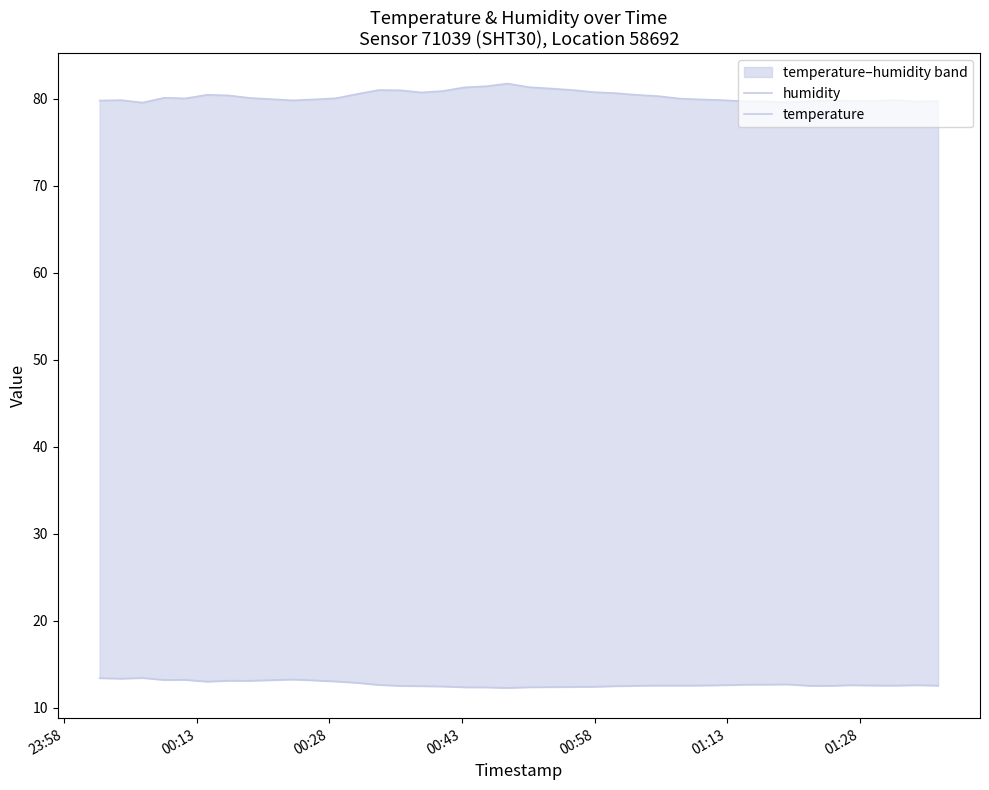

At which category does humidity reach its first local peak?

00:13